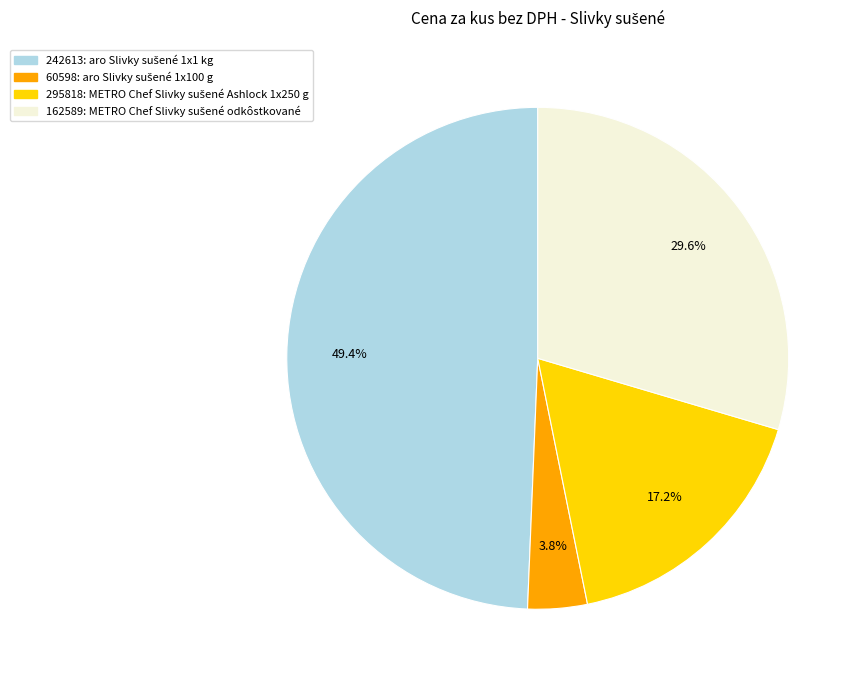

Does any single category account for the majority?

No